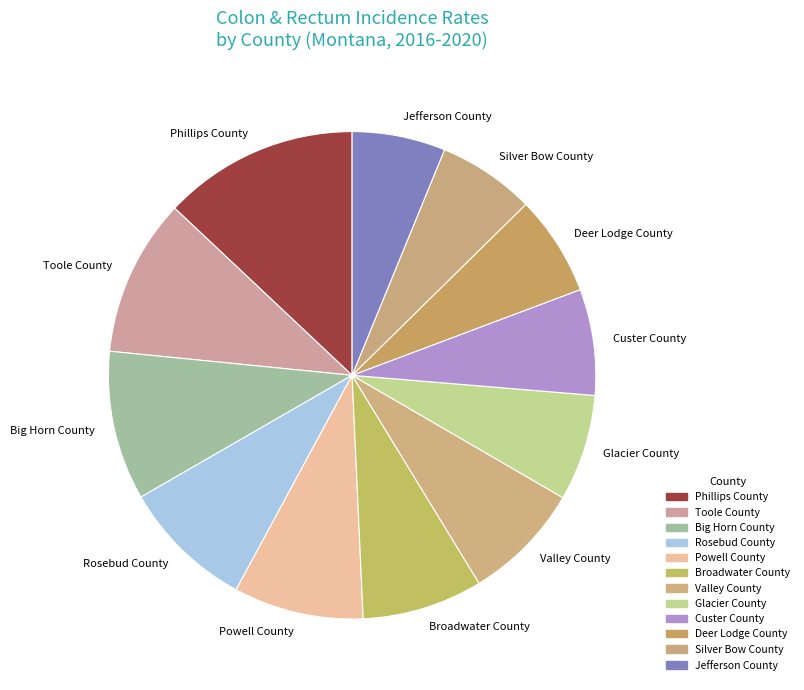

Which slice is the largest?

Phillips County